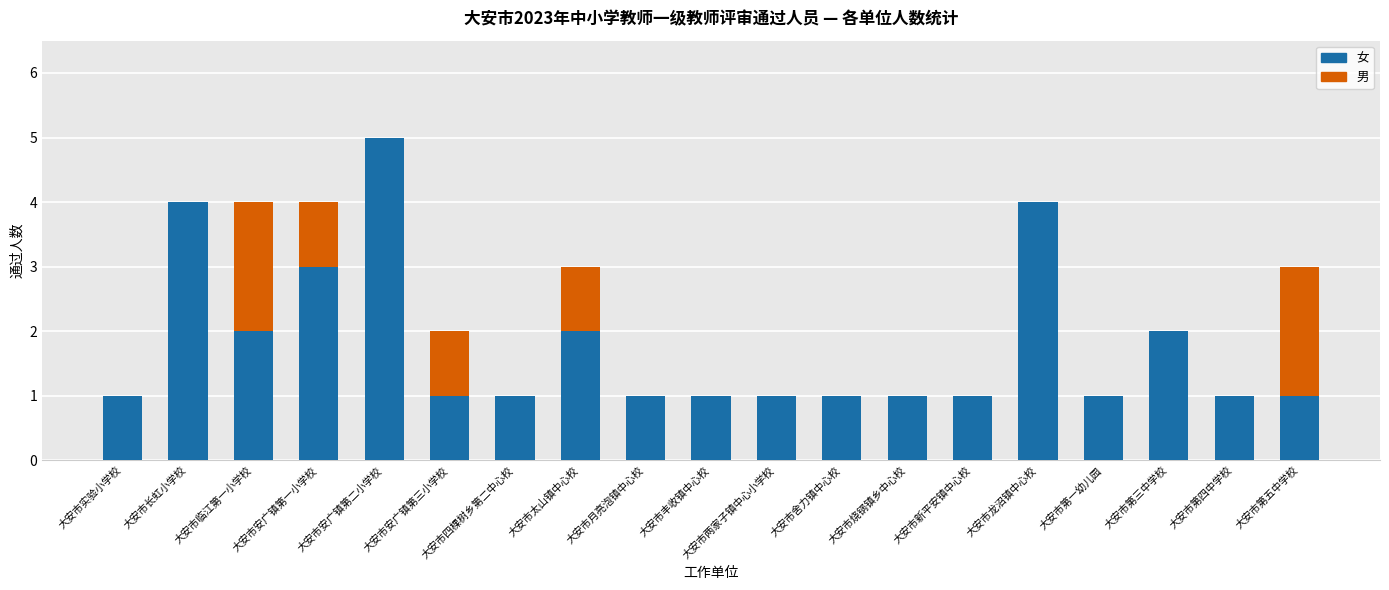

What is the highest value of the 女 series?

5